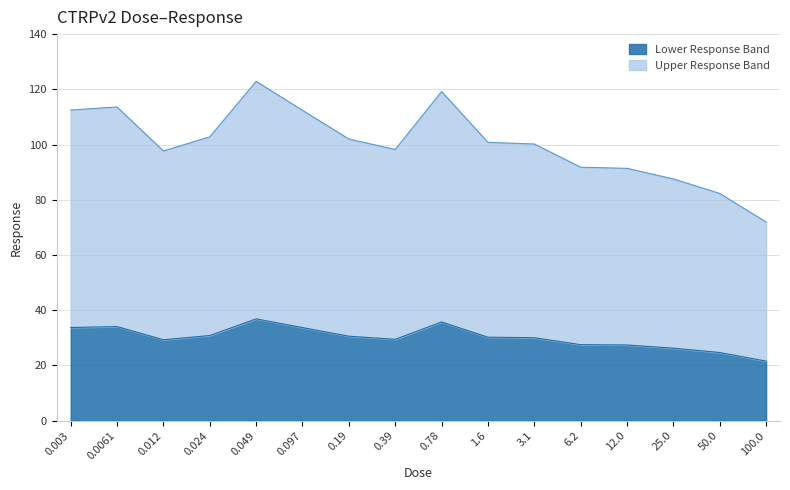

At which category does the chart reach its peak across all series?

0.049